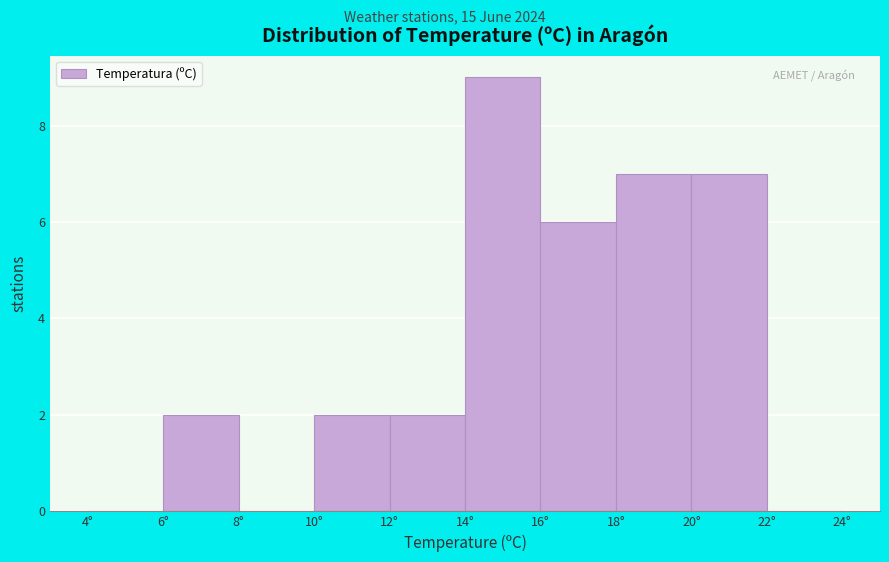

How tall is the bar that spans 14 to 16 on the x-axis? The values are not printed on the chart, so give them approximately, as read against the axis.

9